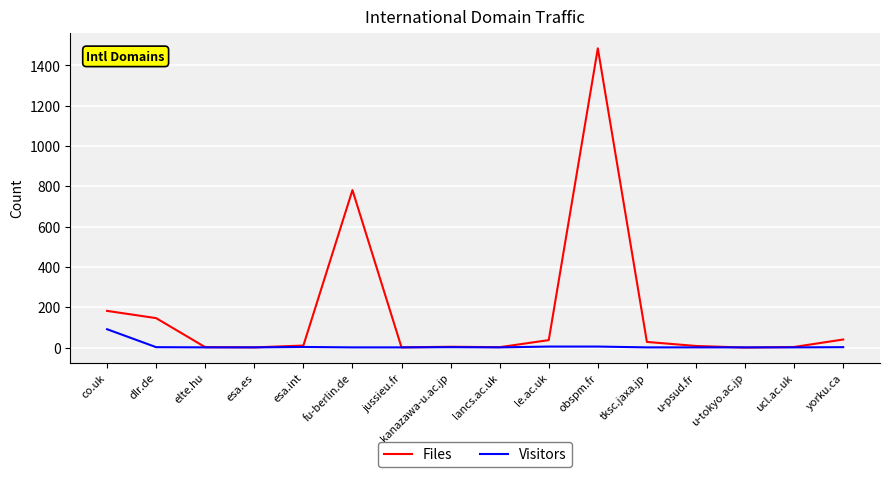

List the series in order of their overall mean, lowest first.

Visitors, Files